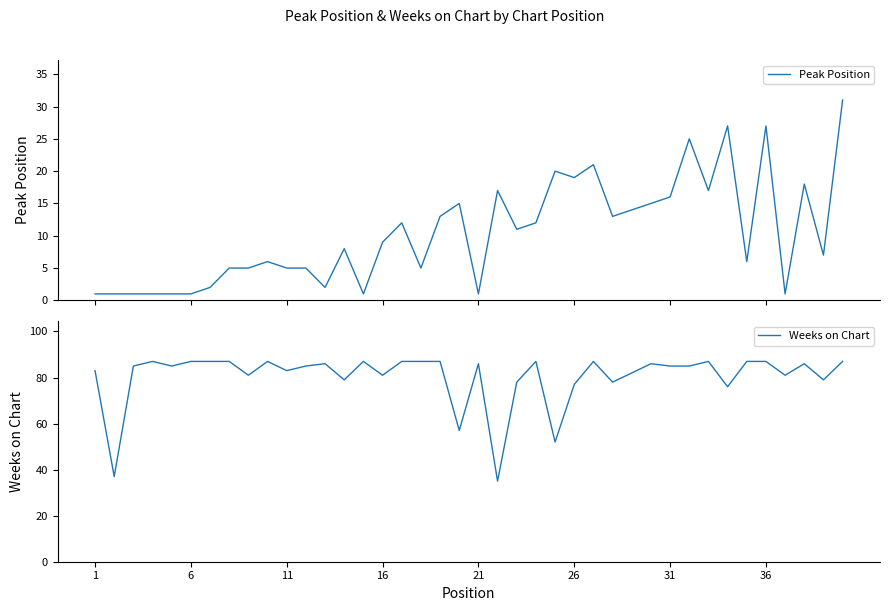

What is the lowest value of the Weeks on Chart series?

35